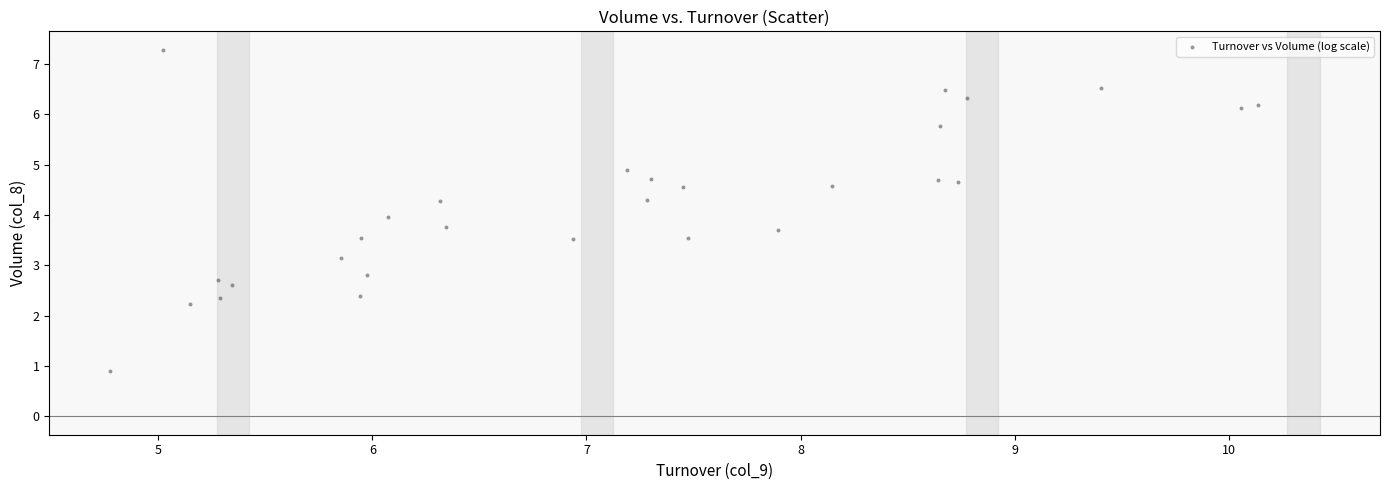

What is the range of Y values (max minus min)?

6.4